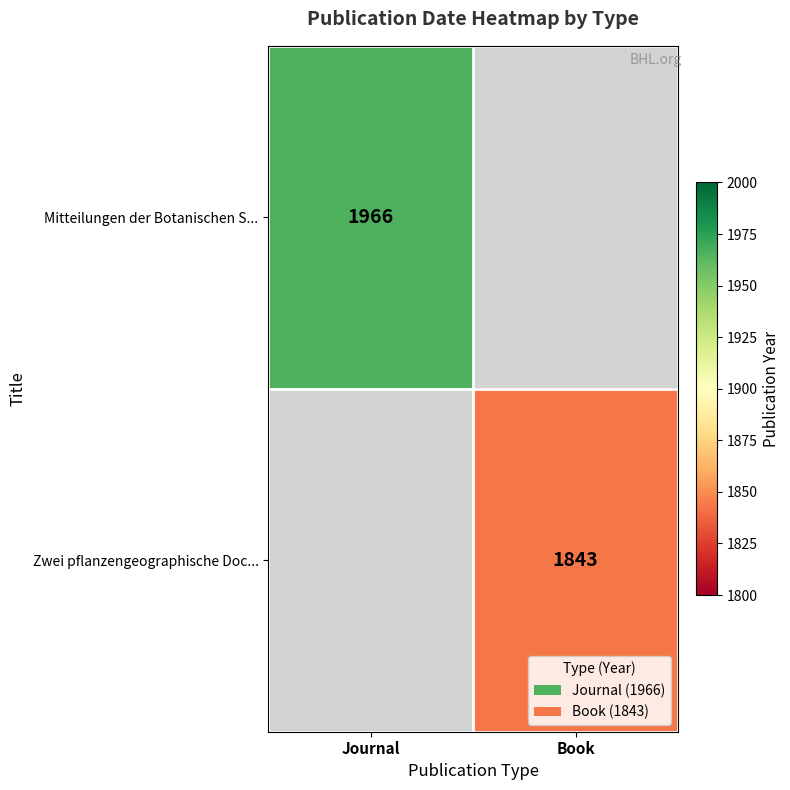

True or false: Mitteilungen der Botanischen S... has a value of 1966 at Journal.

True